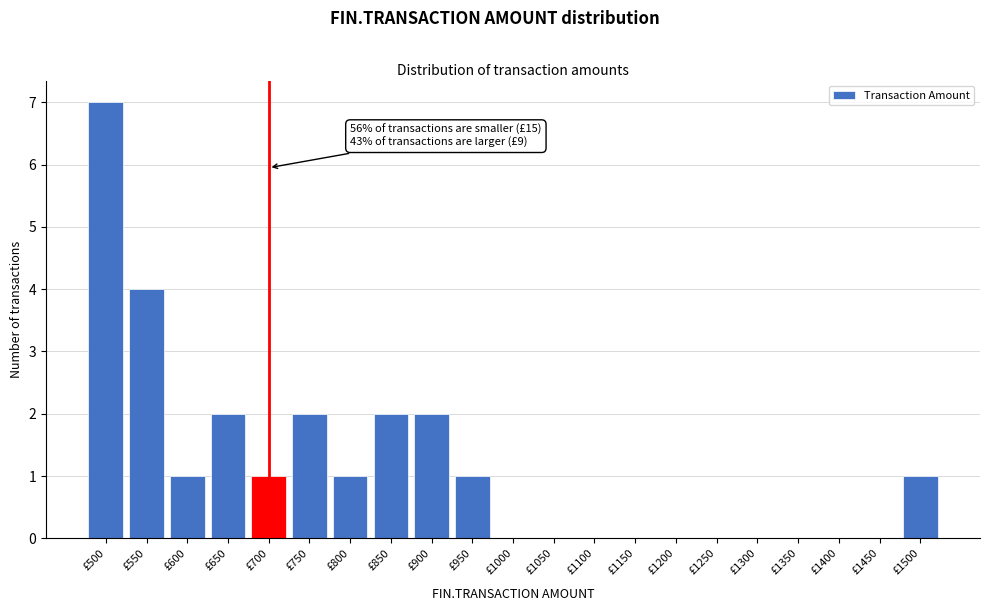

Reading left to right, what are all the values shown in this chart?

£500=7	£550=4	£600=1	£650=2	£700=1	£750=2	£800=1	£850=2	£900=2	£950=1	£1000=0	£1050=0	£1100=0	£1150=0	£1200=0	£1250=0	£1300=0	£1350=0	£1400=0	£1450=0	£1500=1